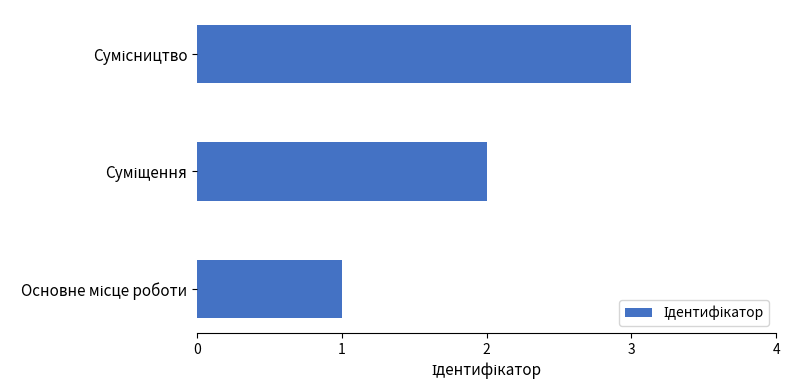

What is the maximum value shown in the chart?

3